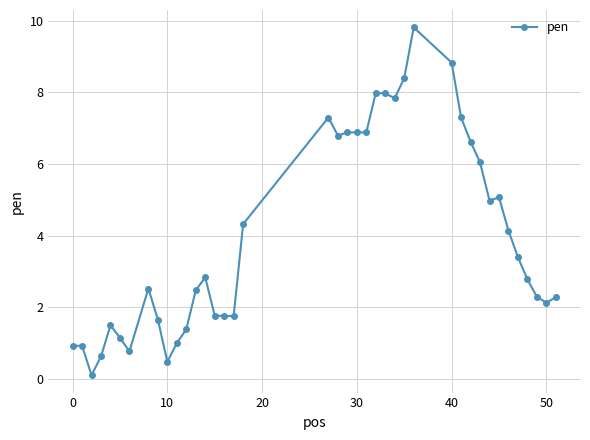

What is the difference between the maximum and minimum values?

9.7